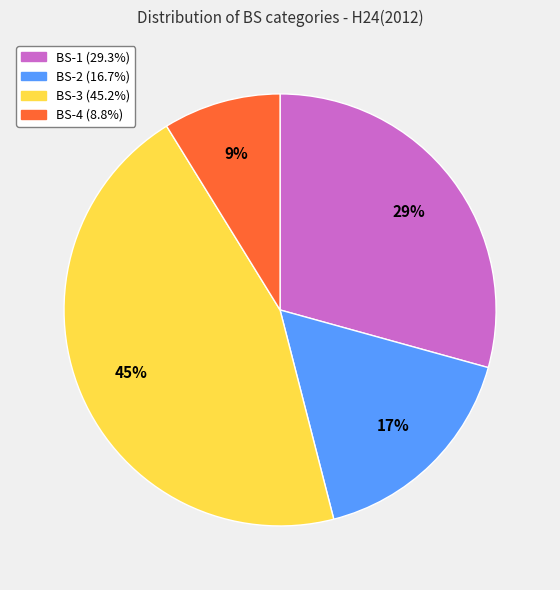

How many slices are in this pie chart?

4